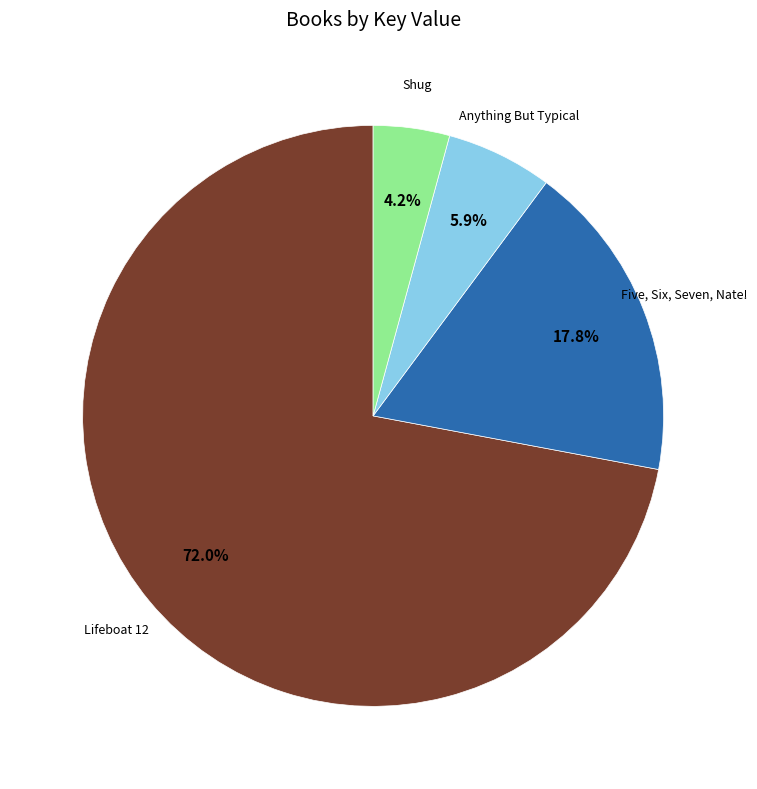

Do Anything But Typical and Shug together represent more than half of the pie?

No